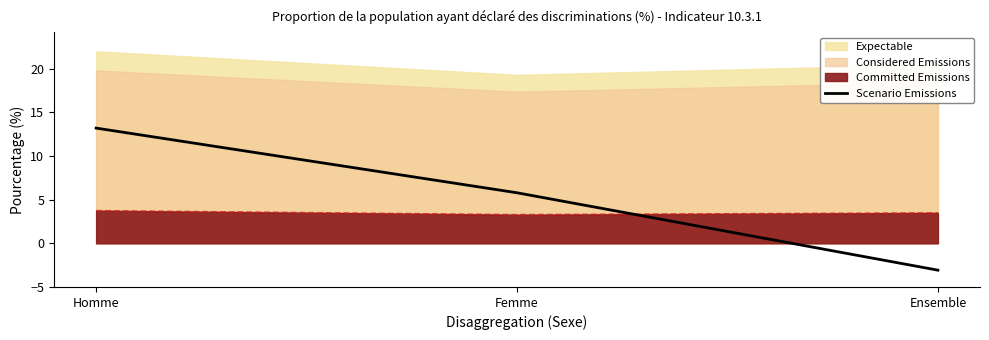

What is the change in value from Homme to Femme?

-7.4